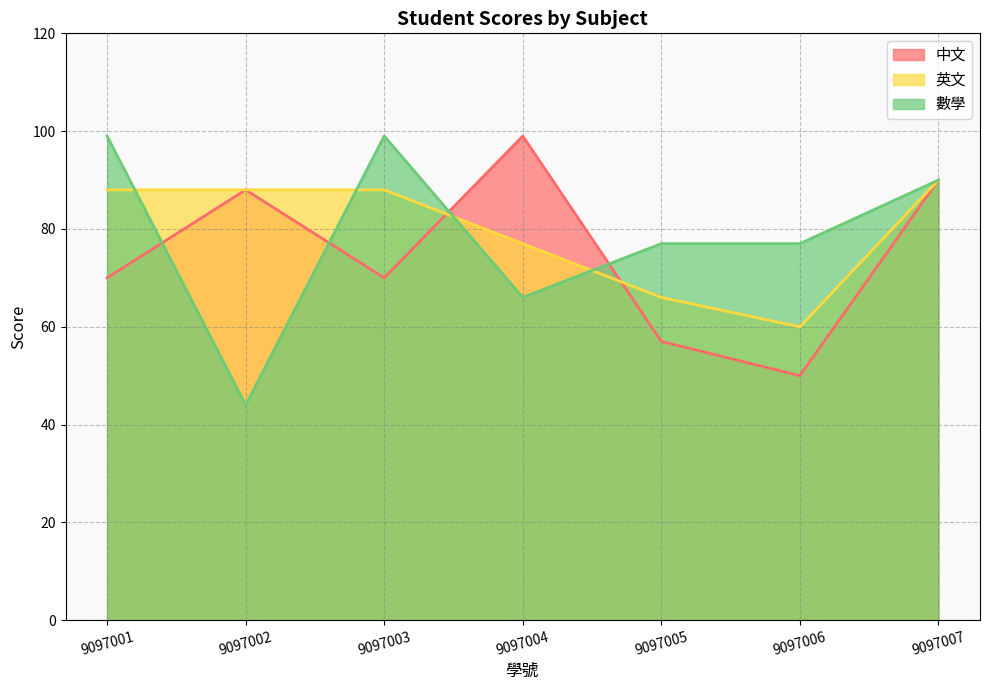

Reading left to right, list all the values displayed in this chart.

中文: 70	88	70	99	57	50	90
英文: 88	88	88	77	66	60	90
數學: 99	44	99	66	77	77	90